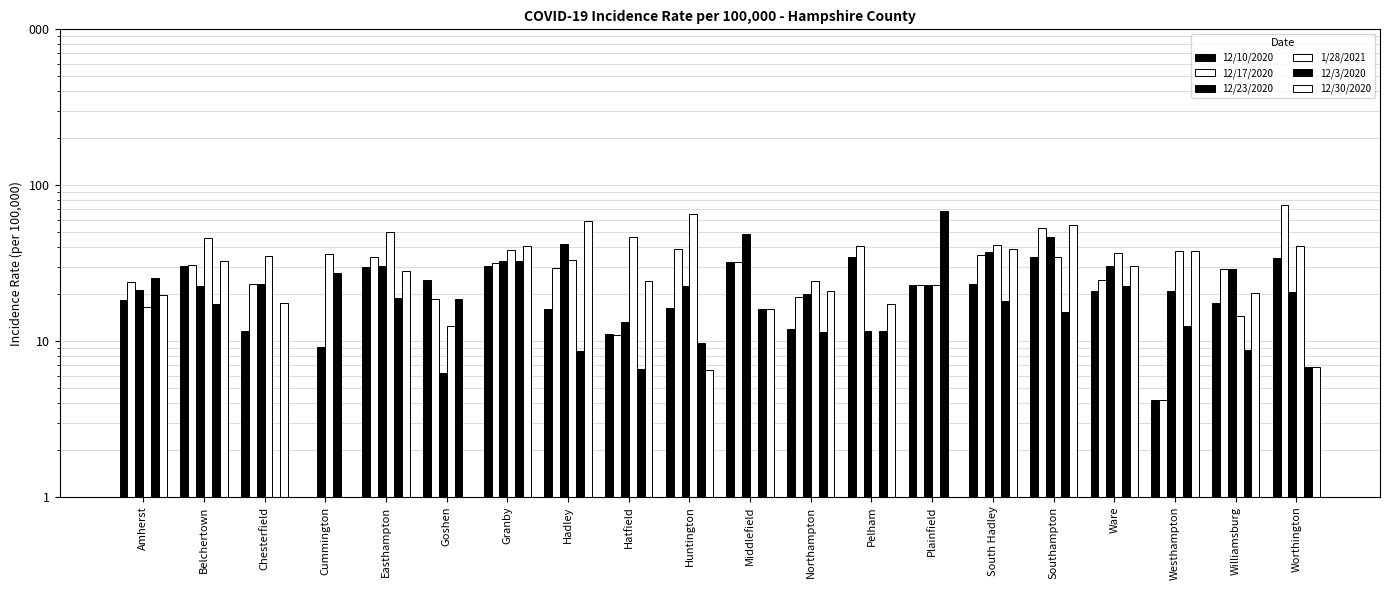

What is the minimum value for 12/23/2020?

6.2